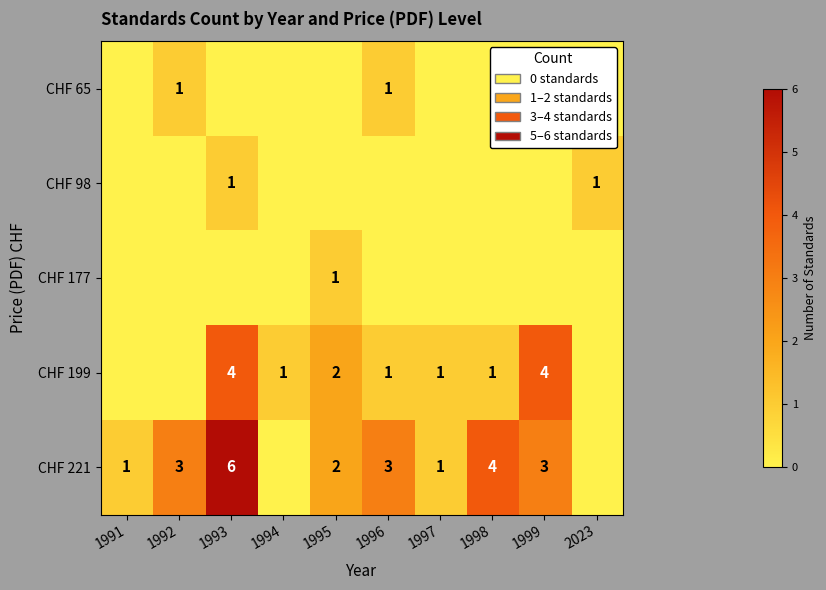

What is the spread (max minus min) of values at 1993?

6